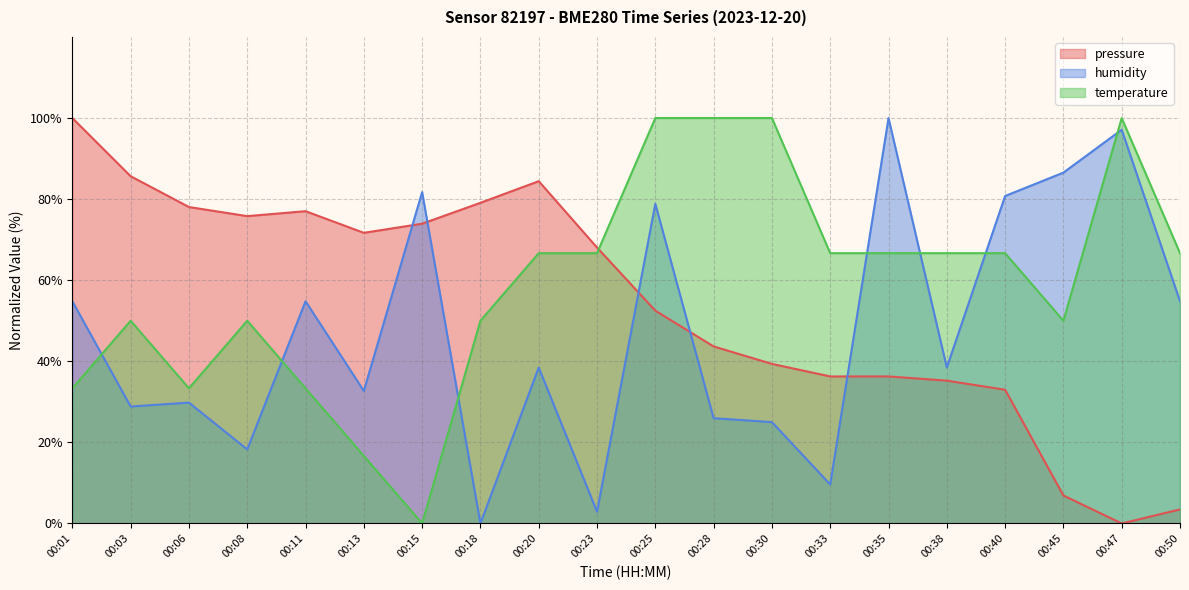

Rank the series at 00:20 from lowest to highest value.

humidity, temperature, pressure